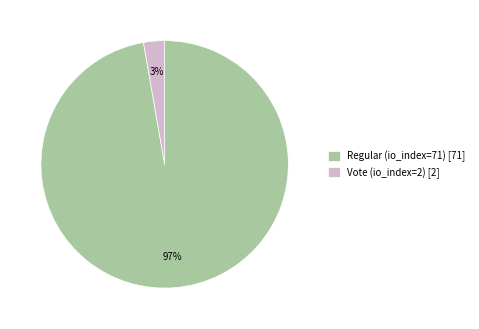

Is the sum of Vote (io_index=2) and Regular (io_index=71) greater than half?

Yes